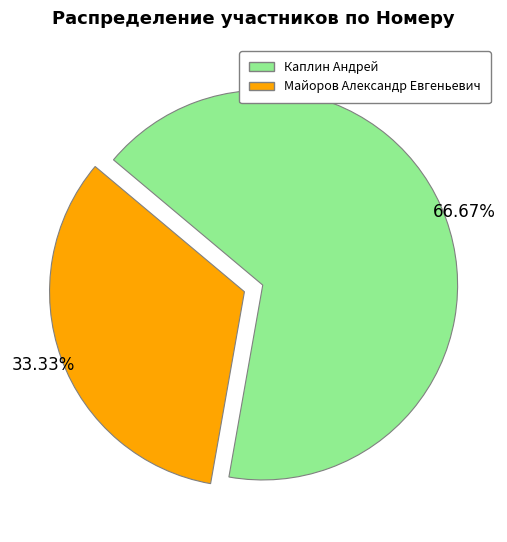

Count the number of slices in the pie.

2